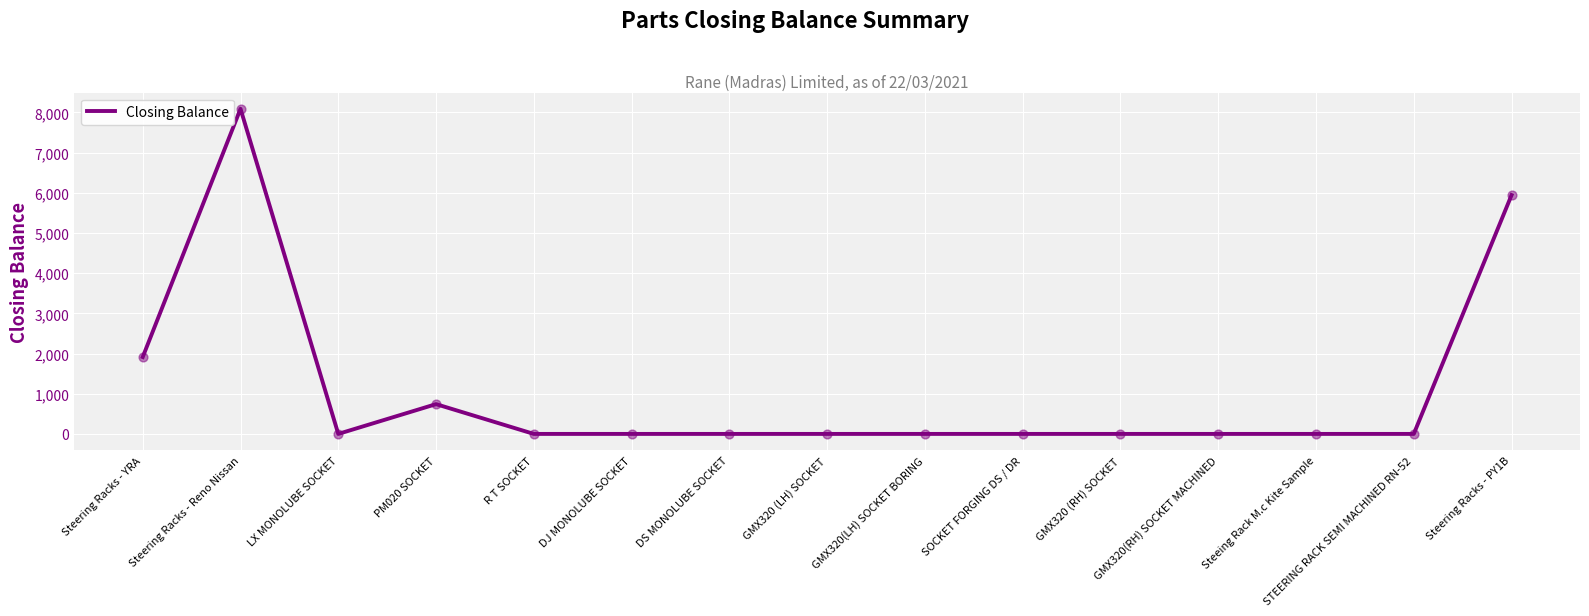

What is the ratio of the value at Steering Racks - PY1B to the value at PM020 SOCKET?

8.0